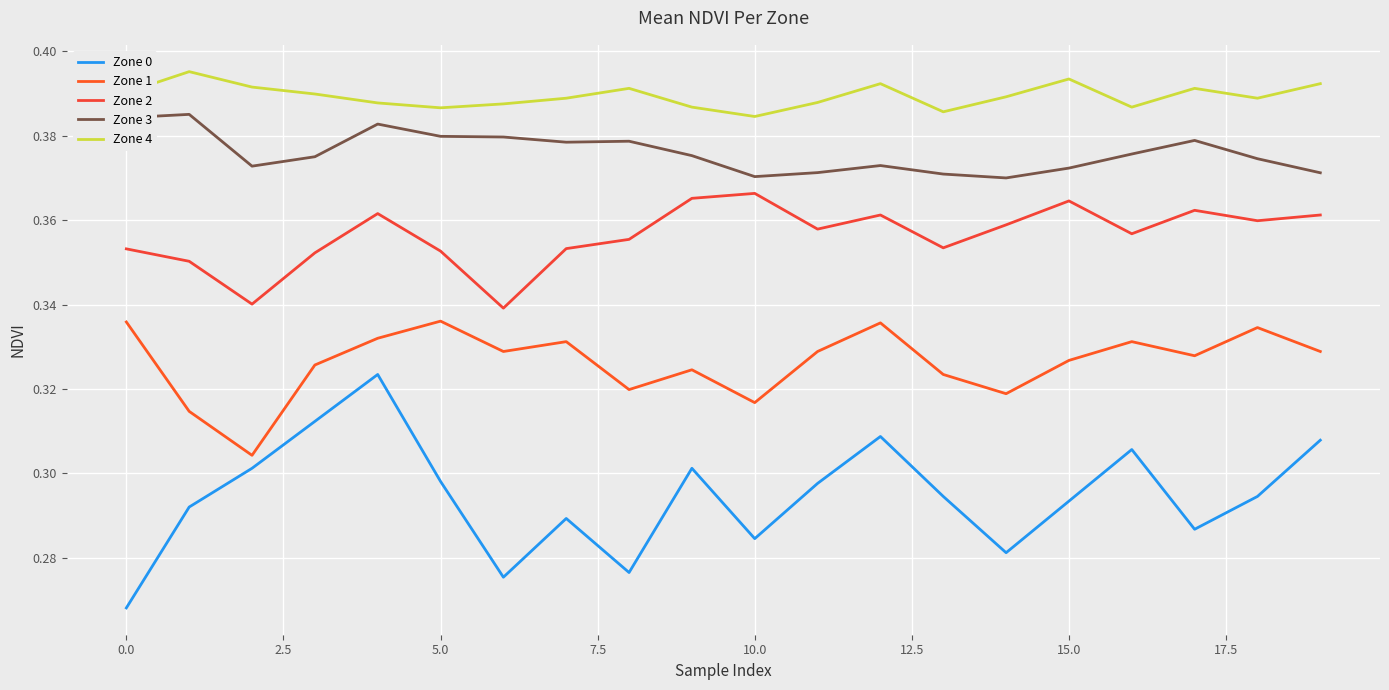

How many lines are shown in the chart?

5